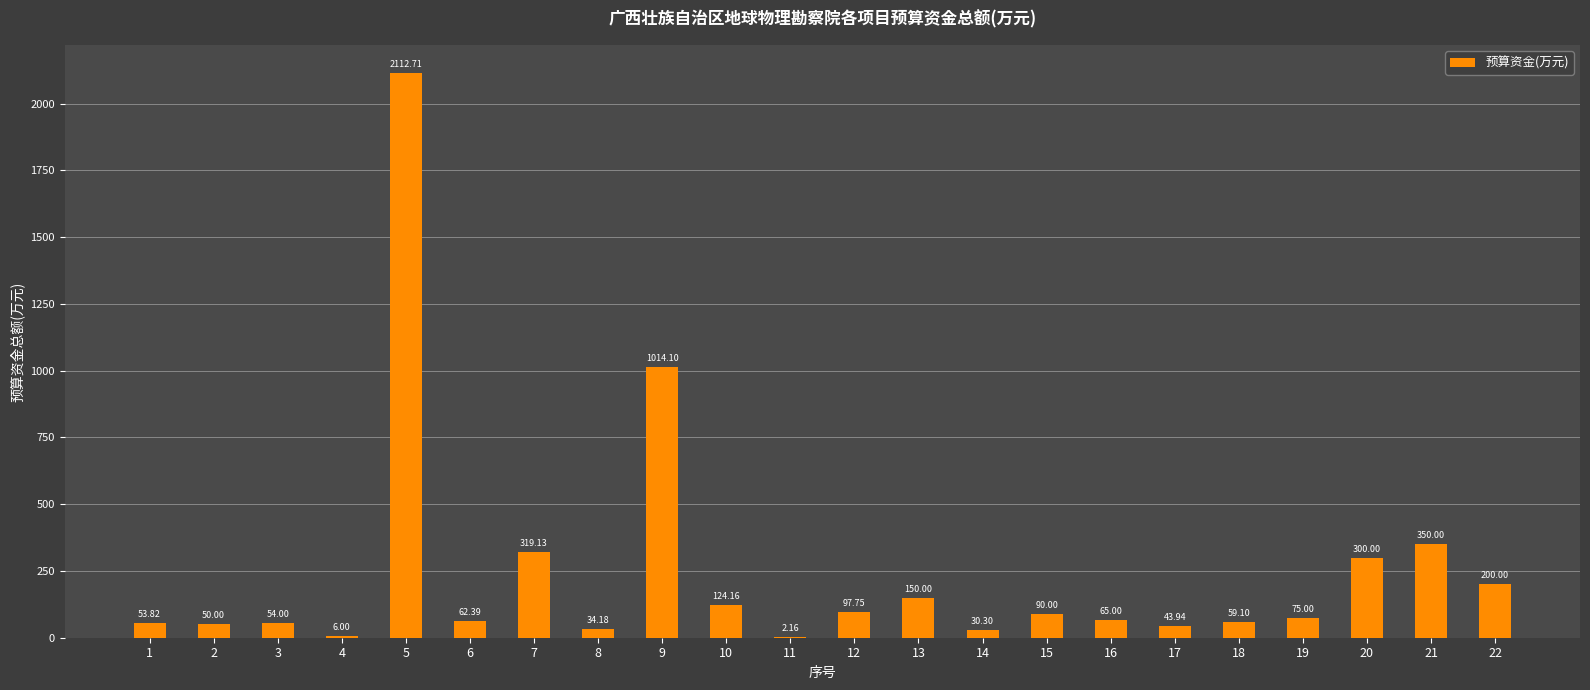

What is the maximum value shown in the chart?

2112.7